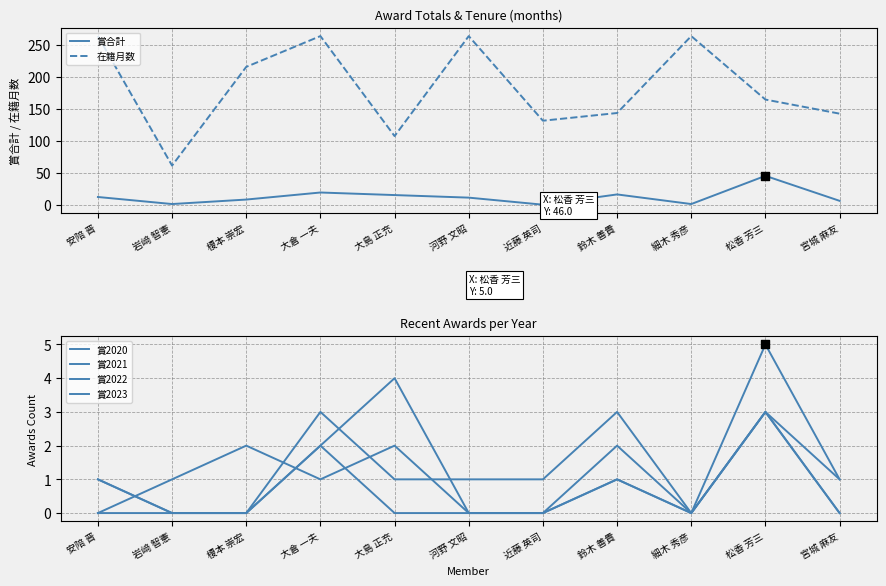

Which series has the largest total across all categories?

在籍月数